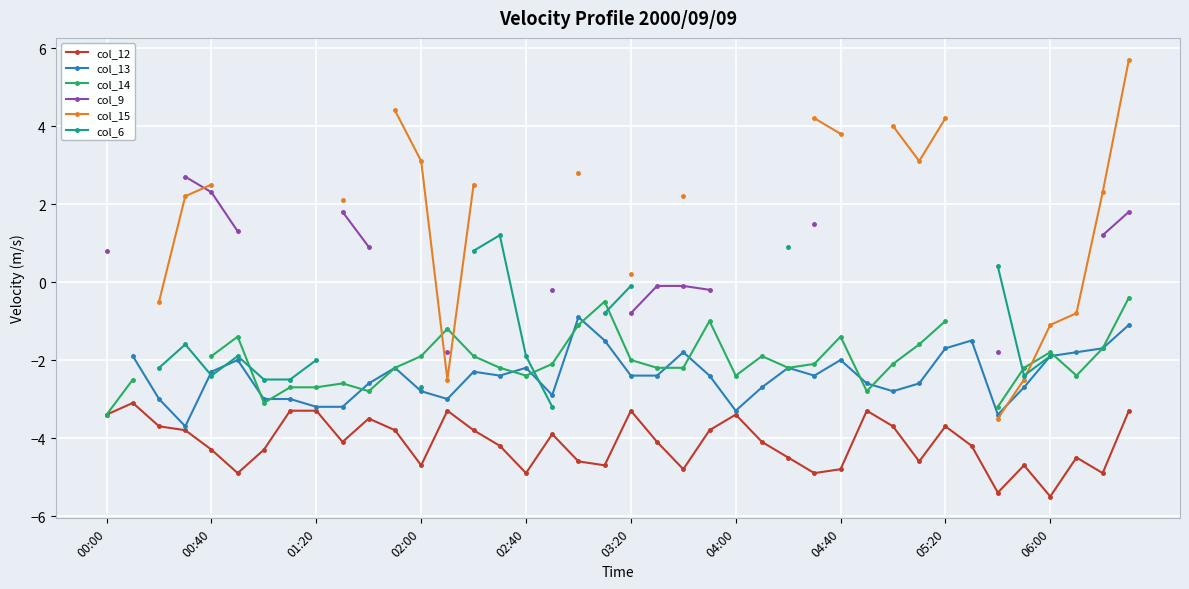

Is this an area chart (filled region under the line)?

No